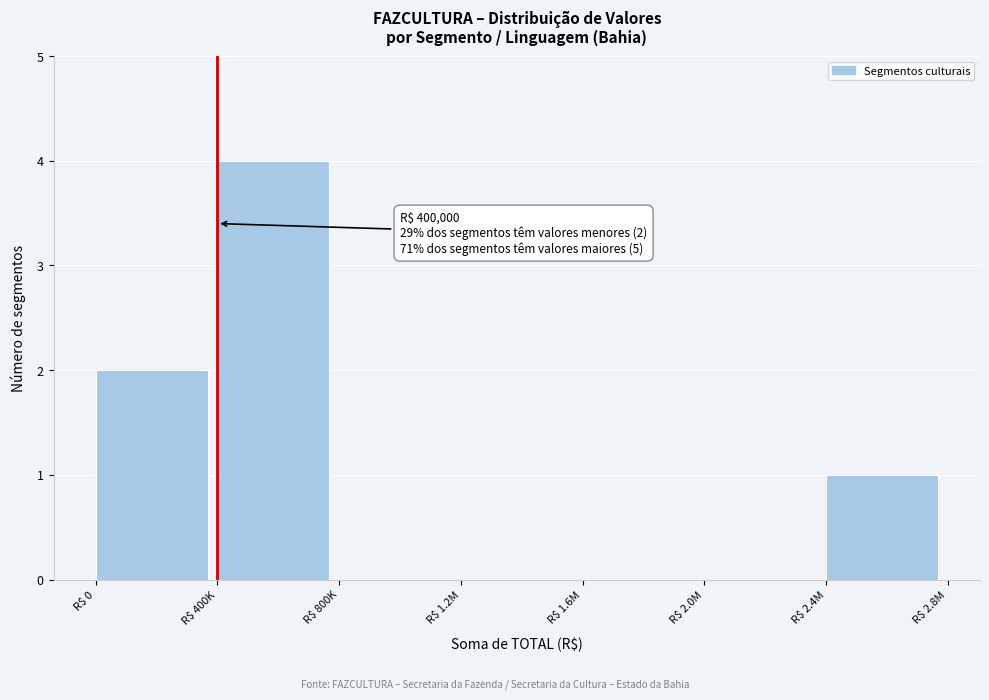

What is the sum of all values?

7